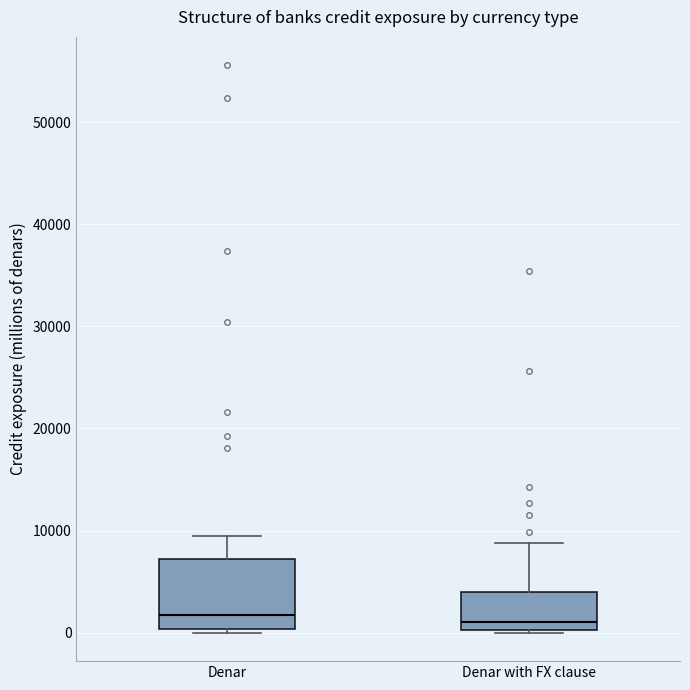

Reading left to right, read every box against the y-axis: the position of its median line, the range the box covers, and the ends of its whiskers. The values are not printed on the chart, so give them approximately, as read against the axis.

Denar: median 2000, box 0 to 7000, whiskers 0 (just below the box's lower edge) to 9000
Denar with FX clause: median 1000, box 0 to 4000, whiskers 0 (just below the box's lower edge) to 9000